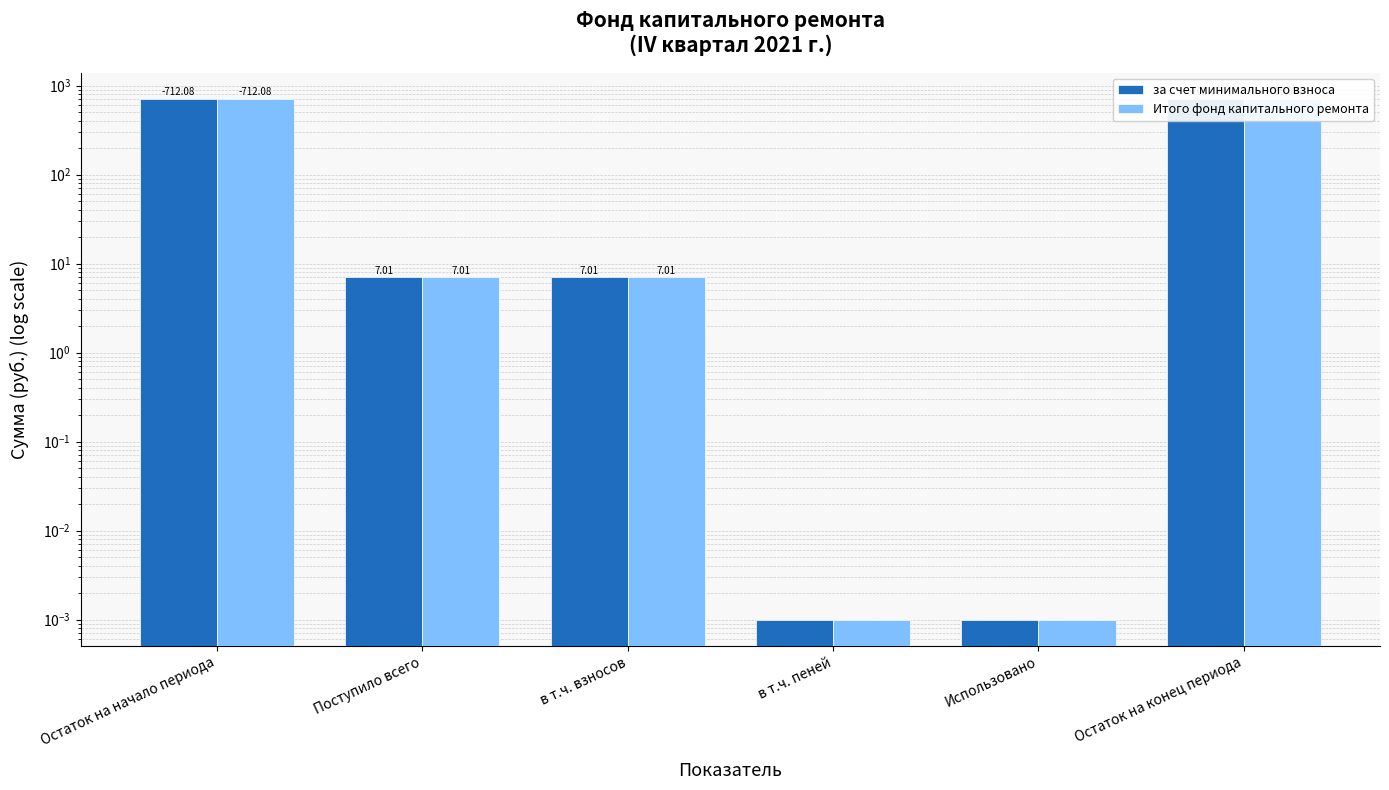

Is the value of за счет минимального взноса at в т.ч. пеней greater than the value of Итого фонд капитального ремонта at Поступило всего?

No